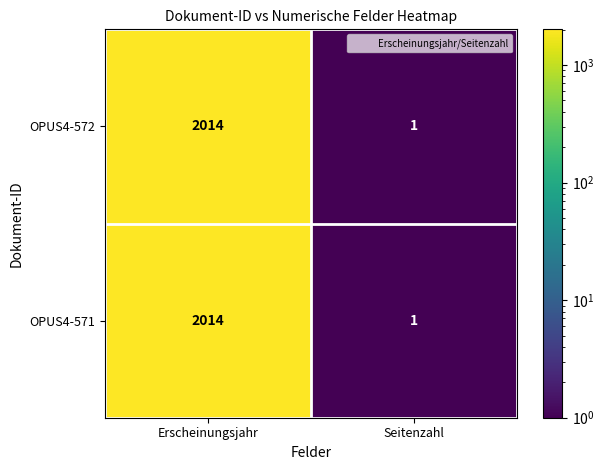

What is the highest value of the OPUS4-571 series?

2014